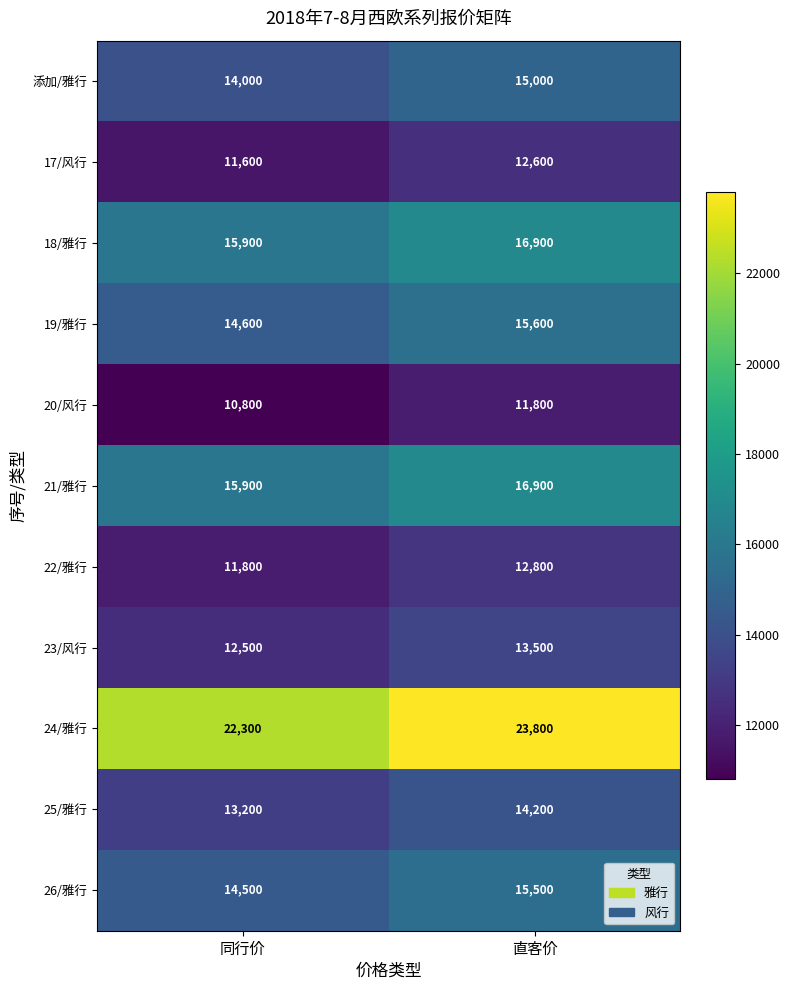

What is the approximate value of 23/风行 at 同行价?

12500